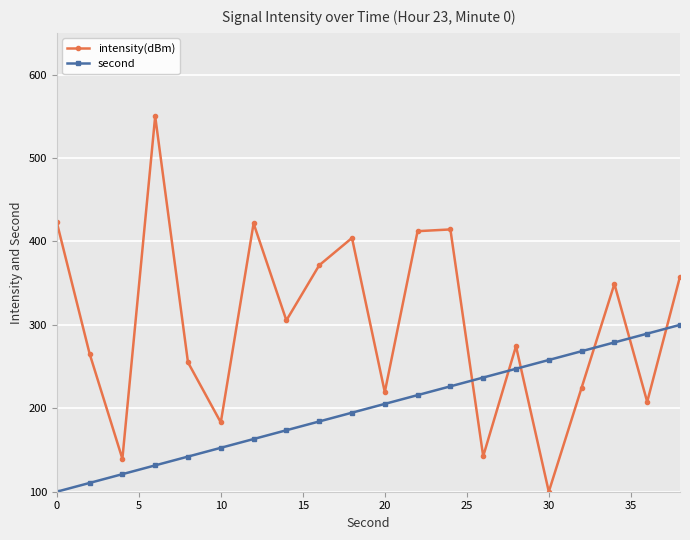

What is the difference between the maximum and minimum values in the intensity(dBm) series?

450.0